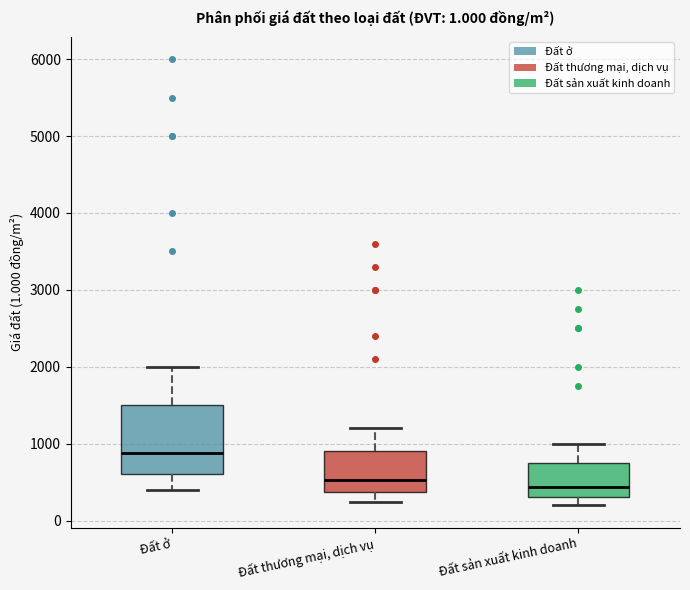

Which box's median line is the highest?

Đất ở